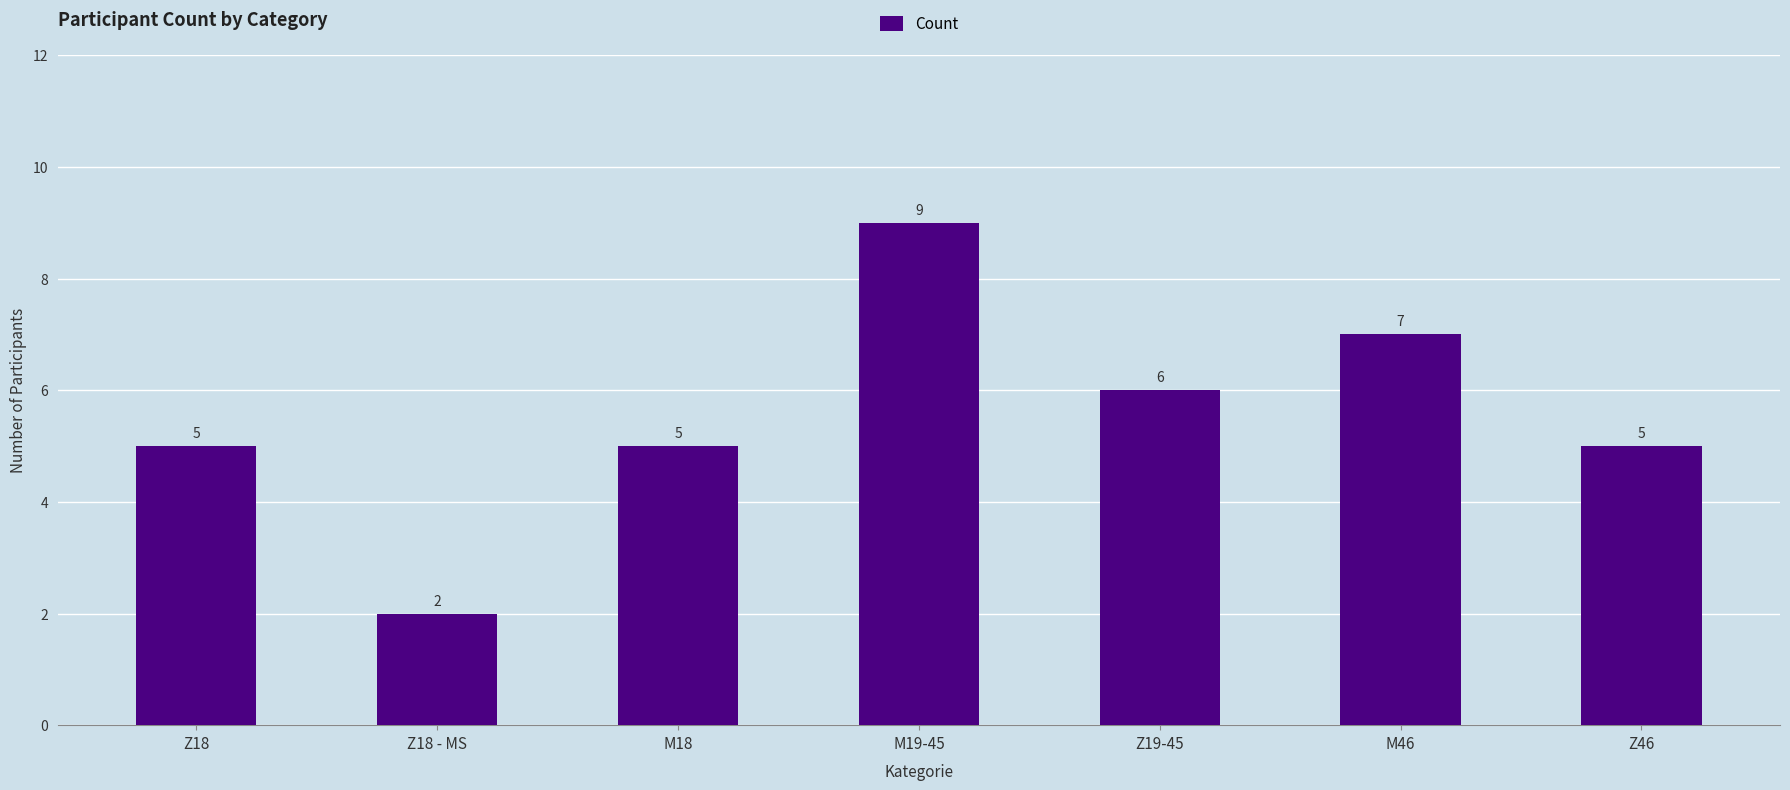

What is the difference between the maximum and second lowest values?

4